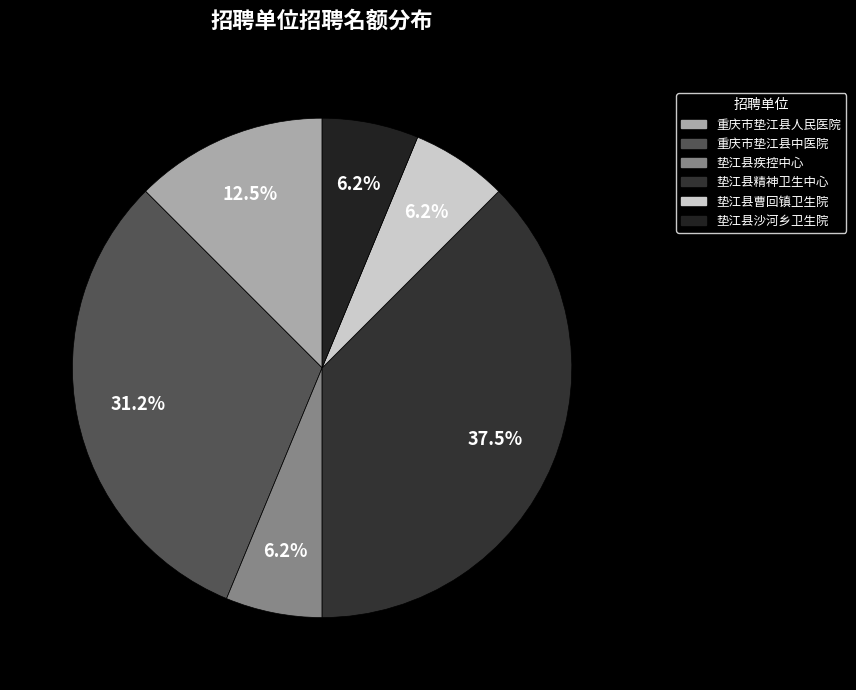

Combined, what portion of the pie is 重庆市垫江县人民医院 and 重庆市垫江县中医院?

43.8%